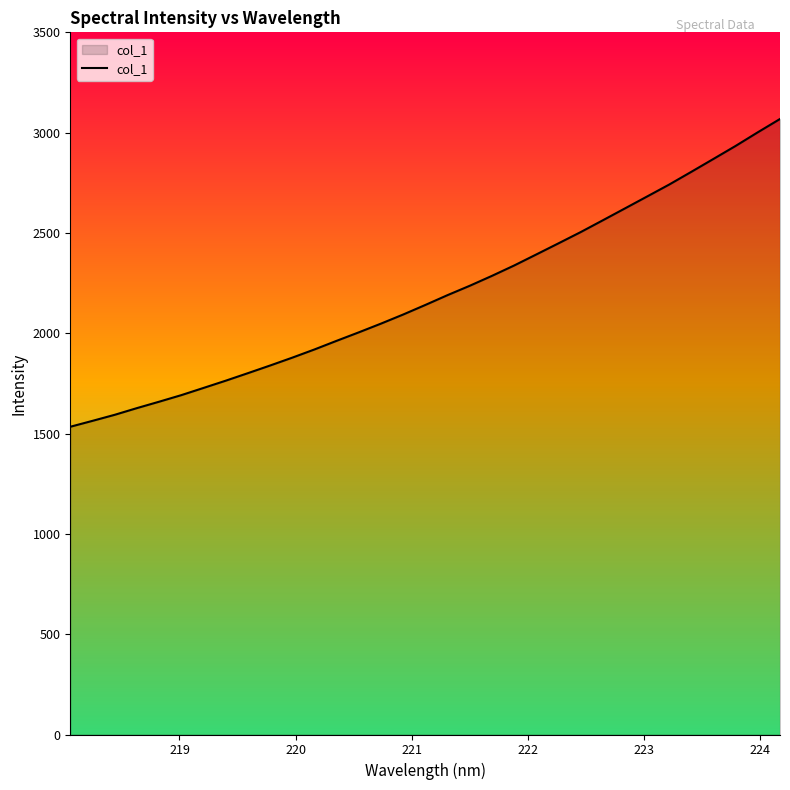

What is the difference between the maximum and minimum values?

1534.2